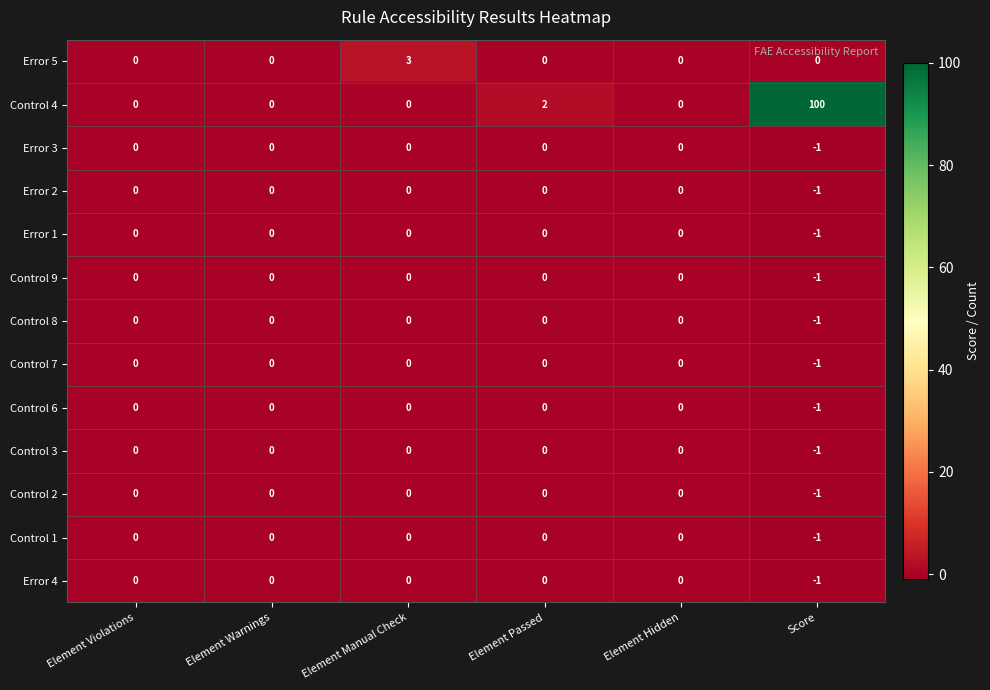

At which category is the sum across all series the highest?

Score